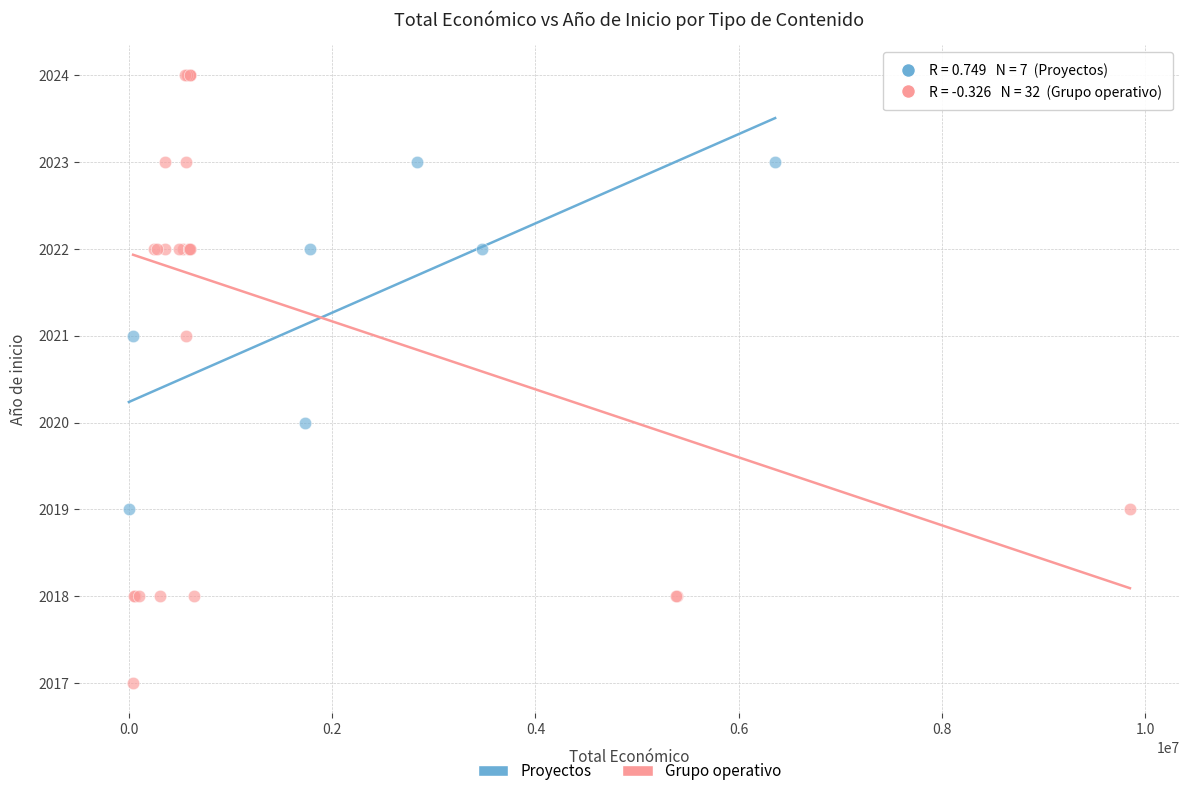

Which series contains the highest Y value?

Grupo operativo